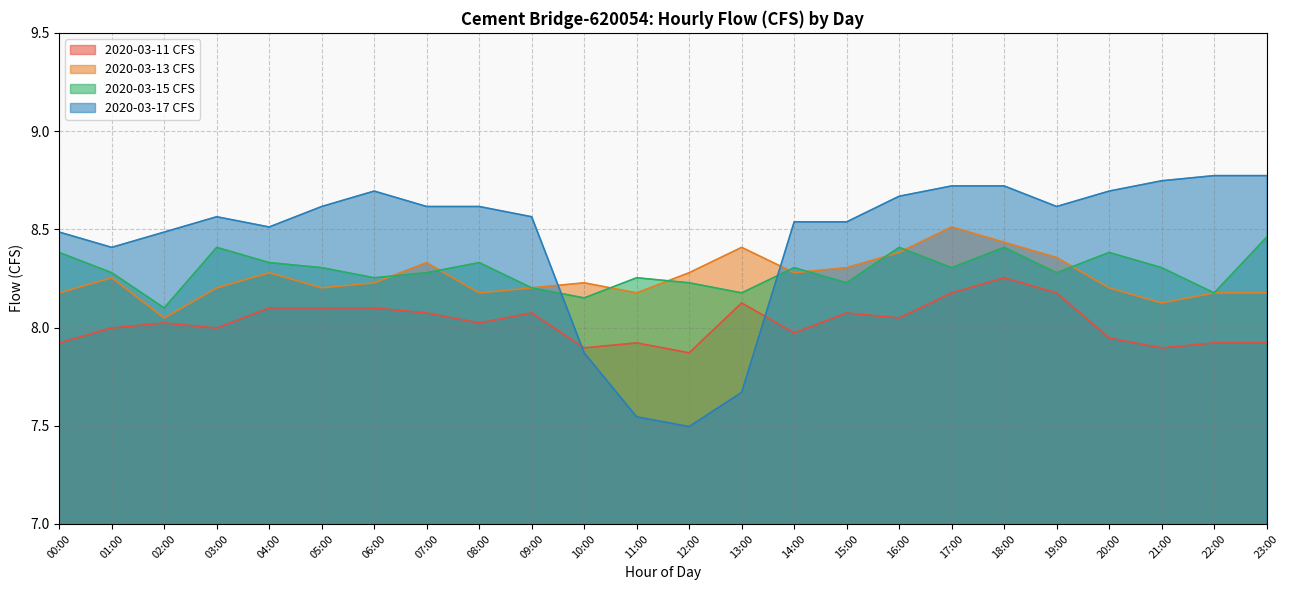

What is the sum of the 2020-03-11 CFS values at 17:00 and 09:00?

16.3